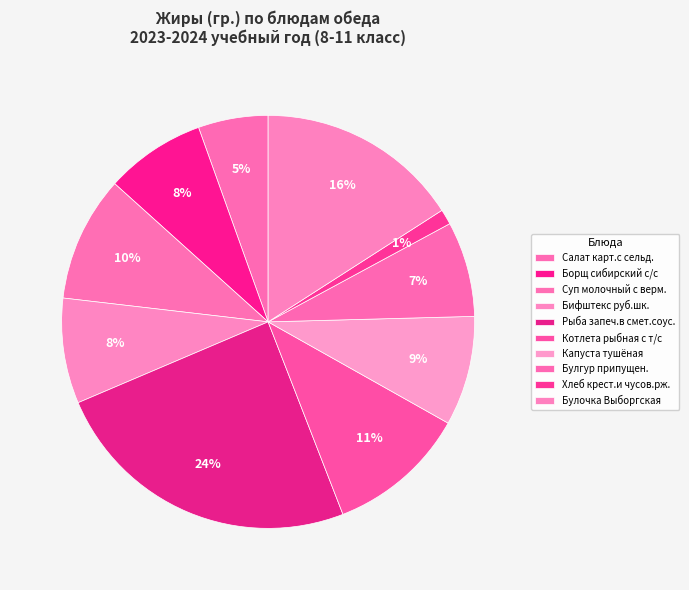

Combined, what portion of the pie is Котлета рыбная с т/с and Булгур припущен.?

18.4%